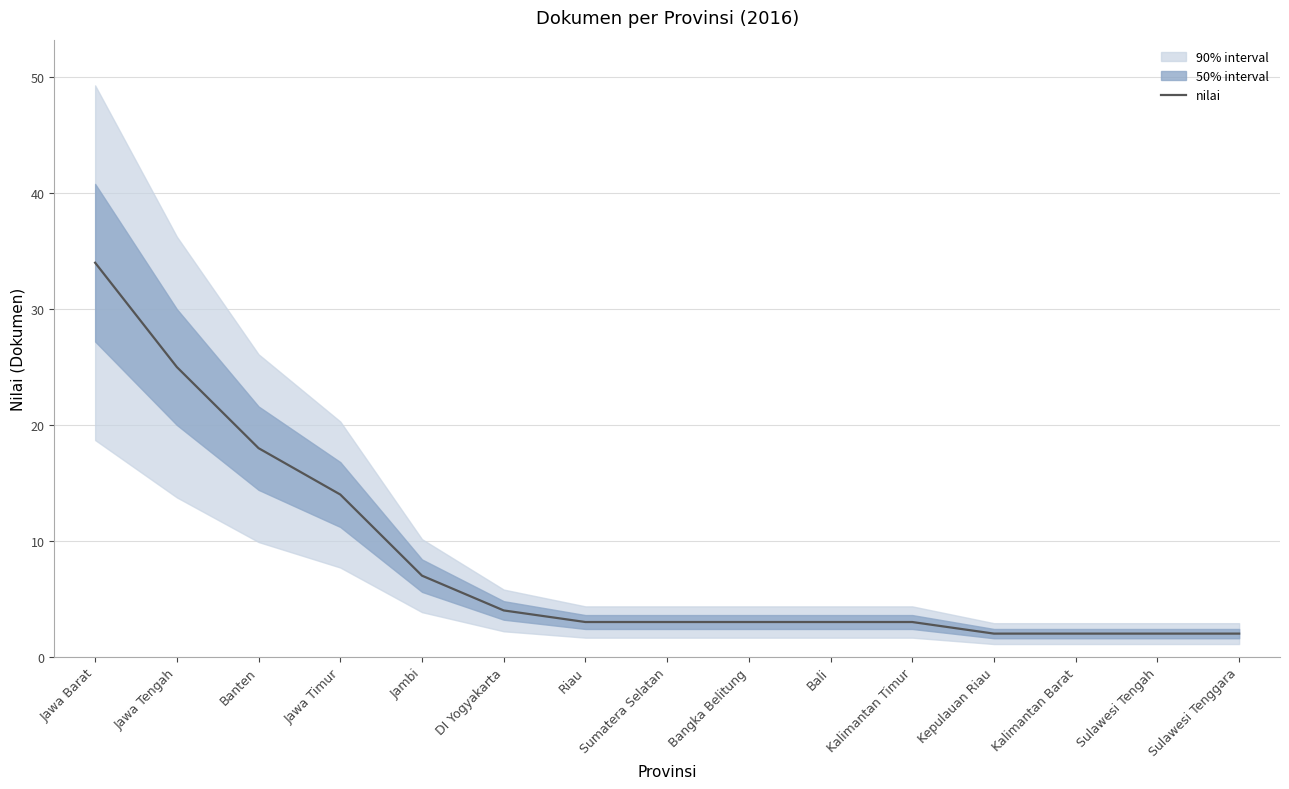

What position from the left is Jawa Timur?

4